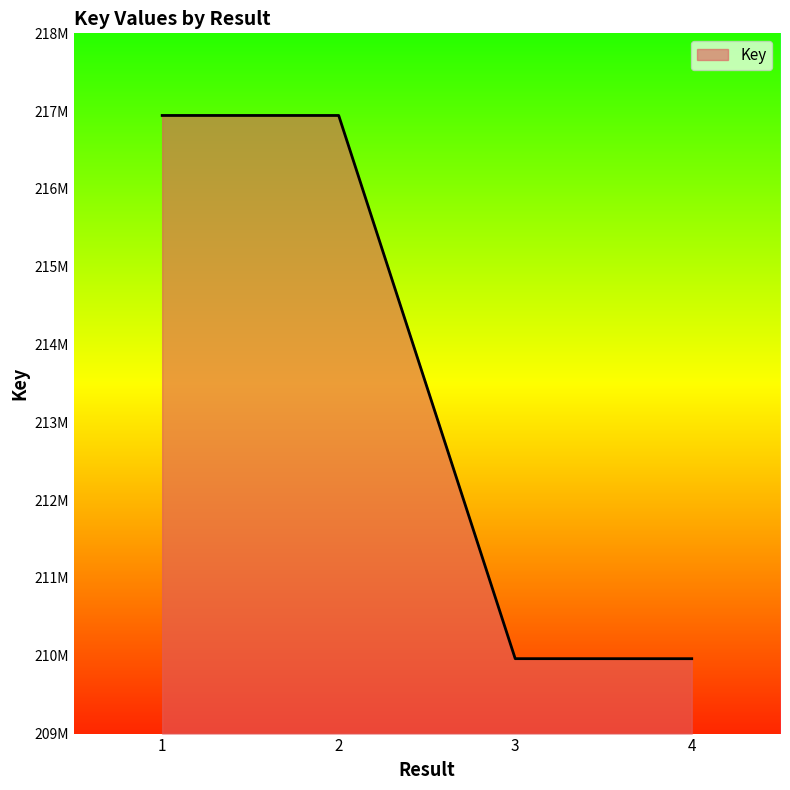

Is this an area chart (filled region under the line)?

Yes